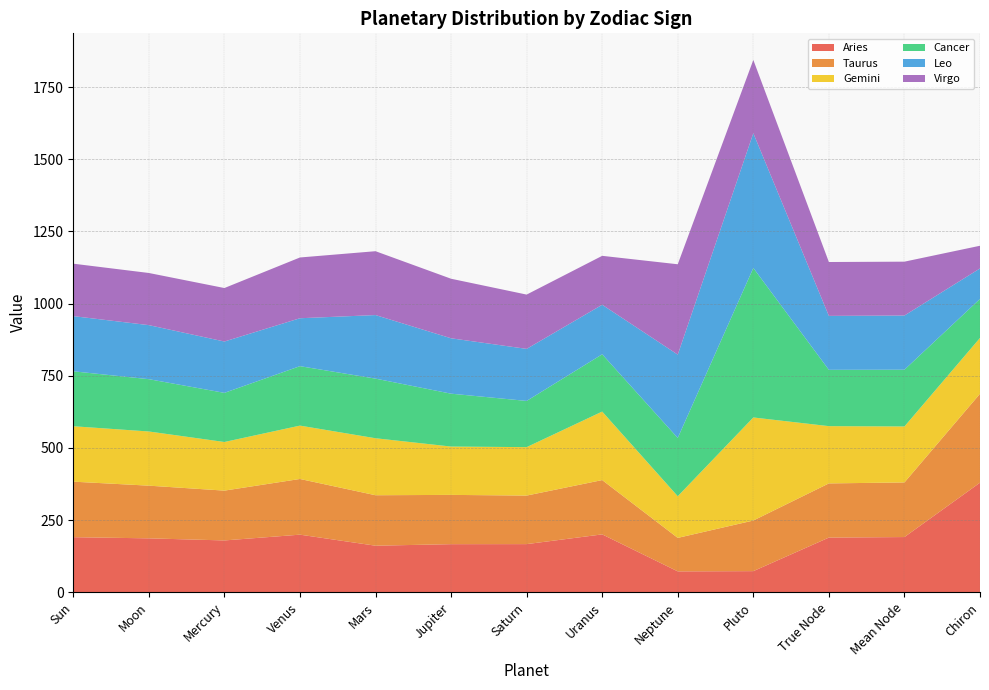

Reading left to right, extract all data points from this chart.

Aries: 190.7	186.7	179.4	199.4	161.2	166.5	166.7	200.4	72.2	73.0	189.3	191.1	379.5
Taurus: 192.4	182.6	172.6	193.0	174.9	170.8	168.2	188.2	116.1	175.4	187.7	189.3	308.1
Gemini: 192.1	187.8	168.5	184.9	197.5	167.5	167.8	237.4	144.3	357.1	198.4	194.0	193.5
Cancer: 190.4	181.2	170.3	206.0	206.6	183.2	160.1	198.5	202.0	518.0	195.2	196.6	135.2
Leo: 191.2	187.3	177.9	166.1	220.2	191.9	180.4	171.6	288.7	467.1	186.9	187.8	105.6
Virgo: 181.7	180.7	185.3	210.5	221.3	206.3	188.1	169.6	313.1	253.8	186.7	186.6	78.6